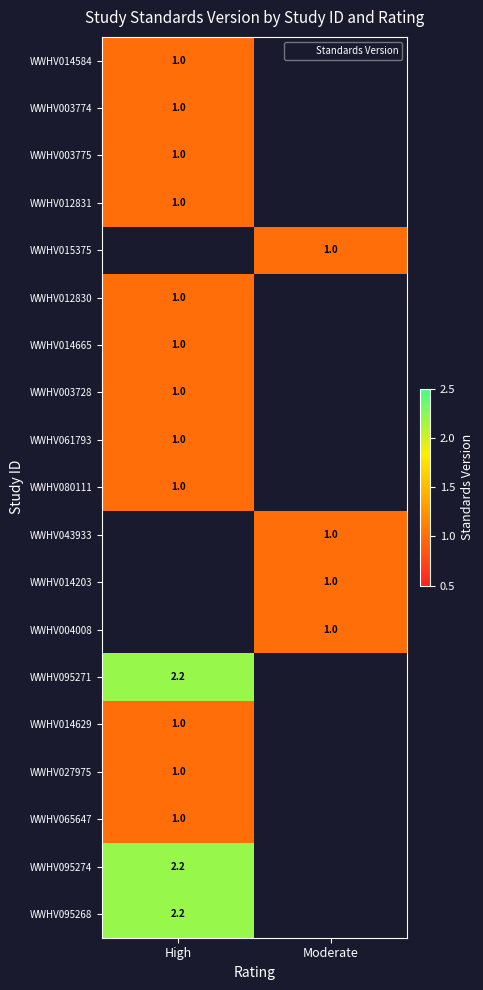

What is the difference between the highest and lowest values at High?

1.2